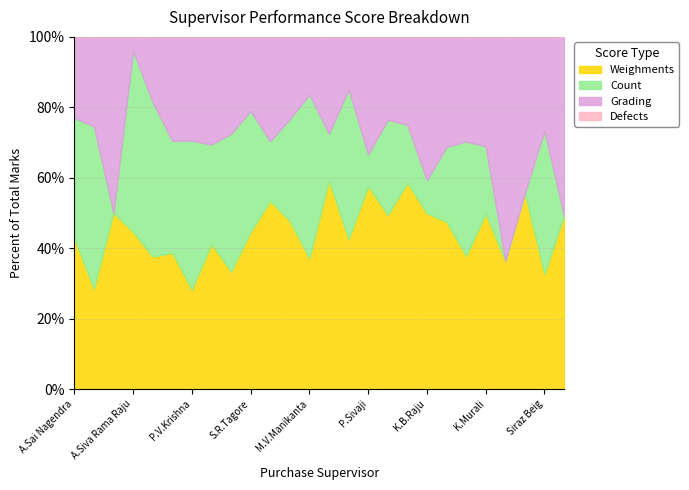

Rank the series at K.S.R.Krishna from highest to lowest value.

Weighments, Count, Grading, Defects